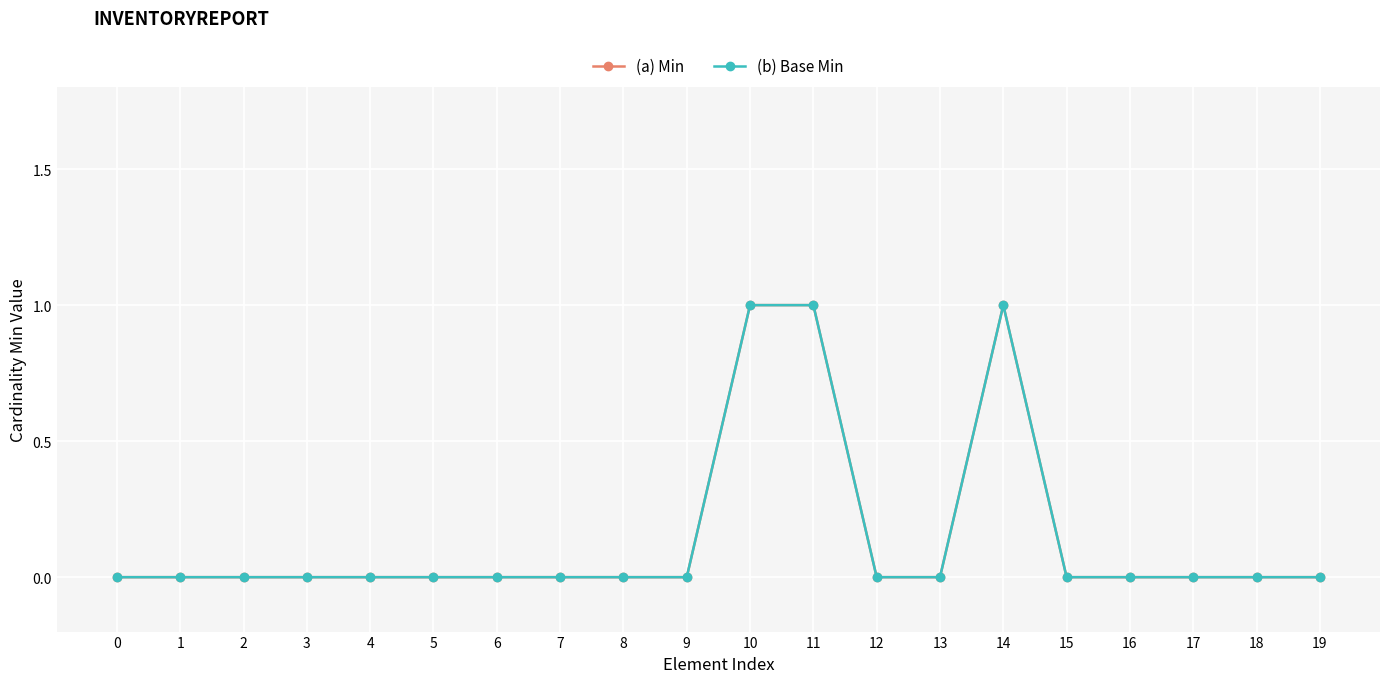

Is this an area chart (filled region under the line)?

No